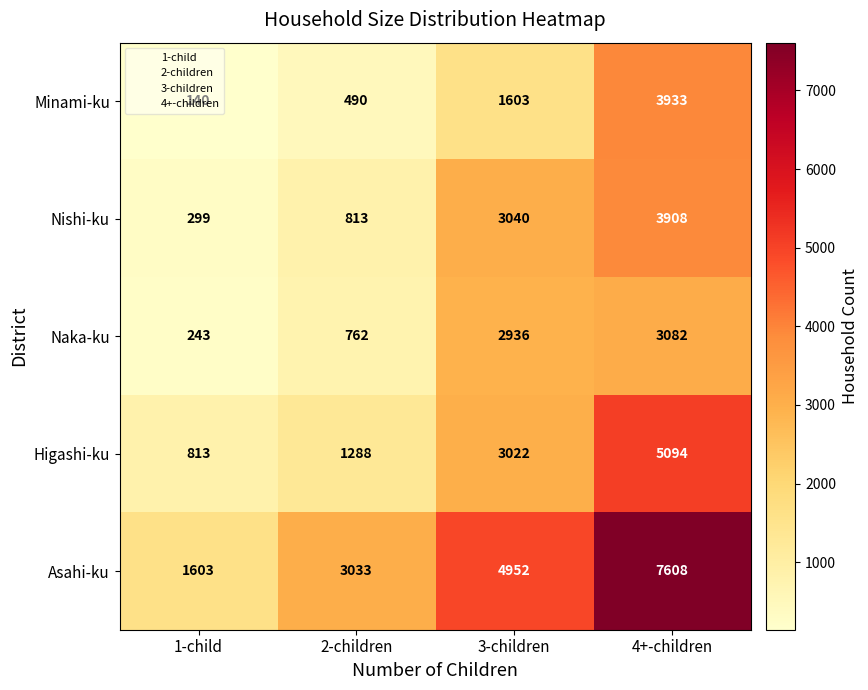

At how many categories does at least one series exceed 4721?

2